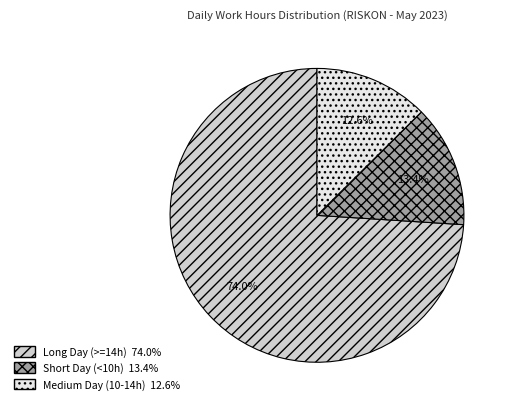

Does any single category account for the majority?

Yes